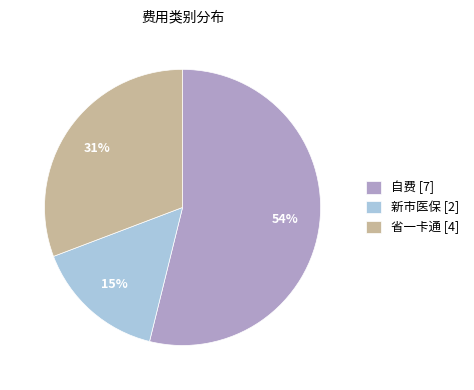

Is it true that 自费 is 44% of the pie?

False